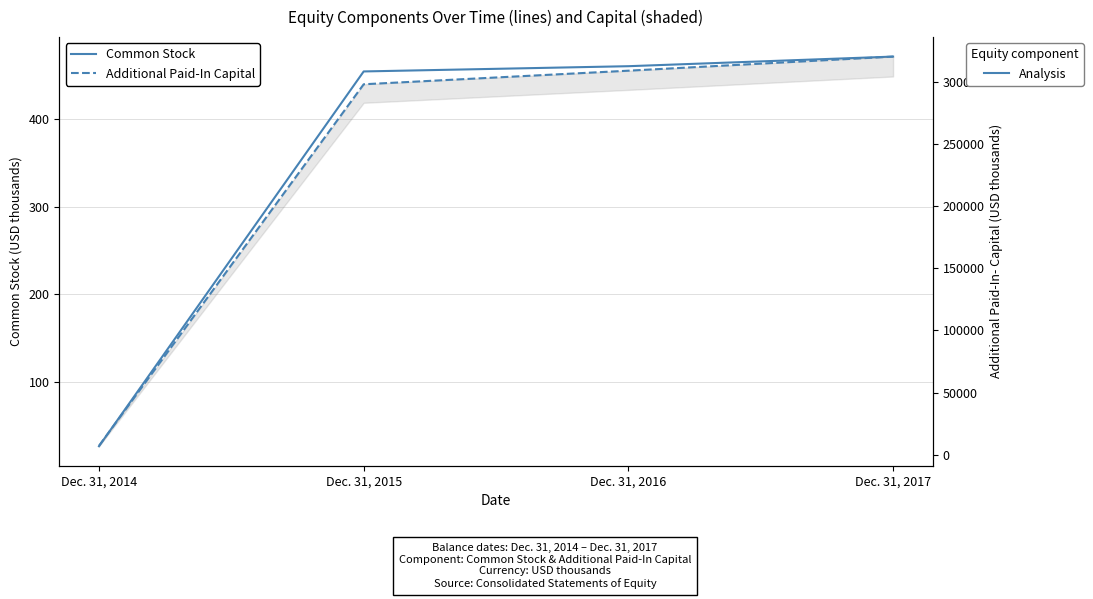

What is the greatest value displayed?

320032